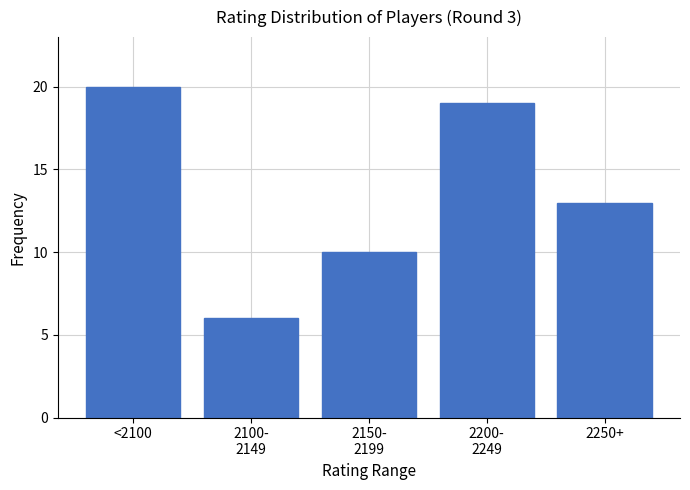

What is the difference between the maximum and minimum values?

14